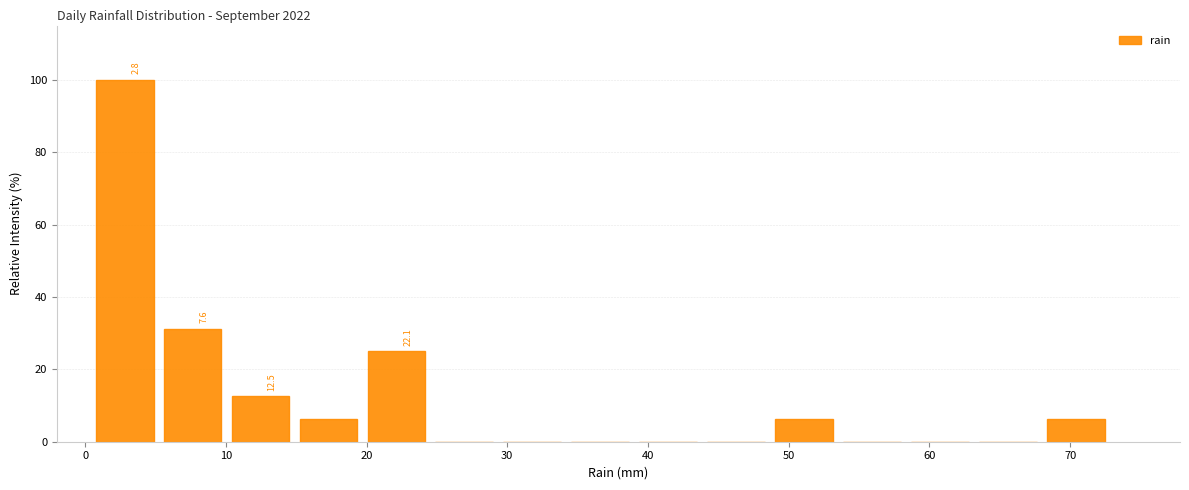

Which range on the x-axis has the tallest bar?

0 to 5